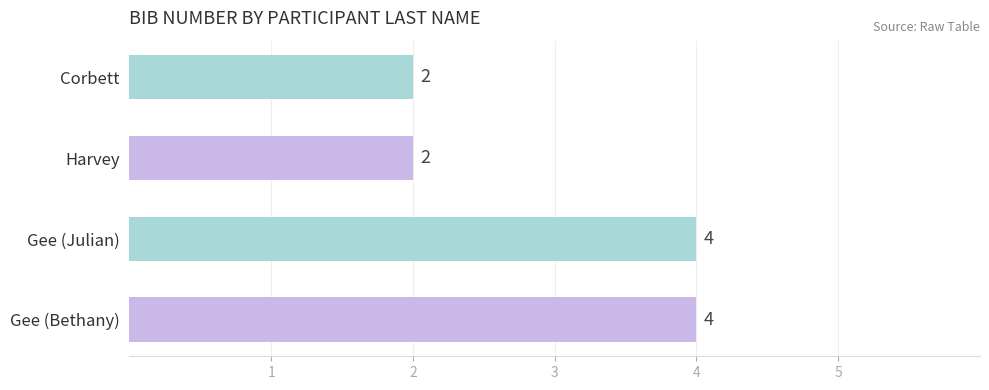

What is the smallest value displayed?

2